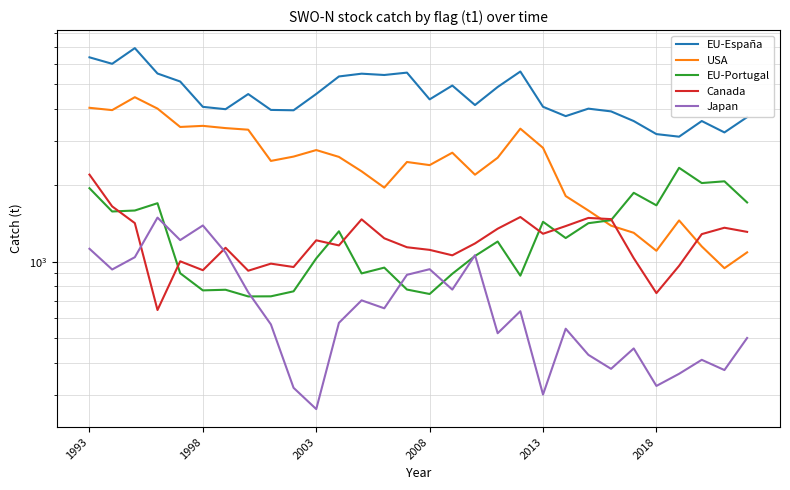

Reading right to left, extract all data points from this chart.

EU-España: 3716.6	3234.8	3586.6	3112.1	3185.9	3586.0	3914.6	4013.3	3749.6	4081.6	5619.8	4884.8	4146.7	4948.6	4365.5	5563.9	5445.7	5510.8	5373.5	4584.7	3954.1	3967.2	4580.8	3993.0	4079.0	5133.0	5519.0	6948.0	6027.0	6392.0
USA: 1089.9	944.2	1150.0	1456.0	1105.7	1301.4	1388.6	1592.8	1816.2	2812.1	3346.7	2571.5	2204.3	2691.3	2404.7	2473.9	1960.7	2272.9	2590.7	2756.6	2598.0	2498.0	3315.7	3364.0	3433.0	3399.0	4015.0	4452.0	3960.0	4044.0
EU-Portugal: 1713.9	2076.1	2043.7	2346.5	1669.7	1870.6	1459.2	1419.9	1241.0	1438.1	882.2	1202.4	1054.4	897.5	747.1	777.8	949.0	900.5	1319.4	1031.9	765.4	731.5	730.8	776.4	772.0	902.0	1702.0	1593.0	1579.0	1950.0
Canada: 1312.5	1362.6	1286.0	964.5	753.1	1034.0	1473.4	1489.4	1383.3	1290.1	1501.7	1350.7	1181.5	1061.1	1114.8	1141.6	1238.3	1470.4	1160.8	1215.8	954.2	983.9	922.7	1136.0	927.0	1005.0	646.0	1421.0	1654.0	2206.0
Japan: 501.3	374.8	411.2	362.3	324.5	456.0	378.9	430.2	545.3	300.2	639.0	523.3	1062.3	777.5	935.5	889.1	656.2	705.3	575.0	263.0	319.0	567.0	759.0	1089.0	1391.0	1218.0	1494.0	1043.0	933.0	1126.0